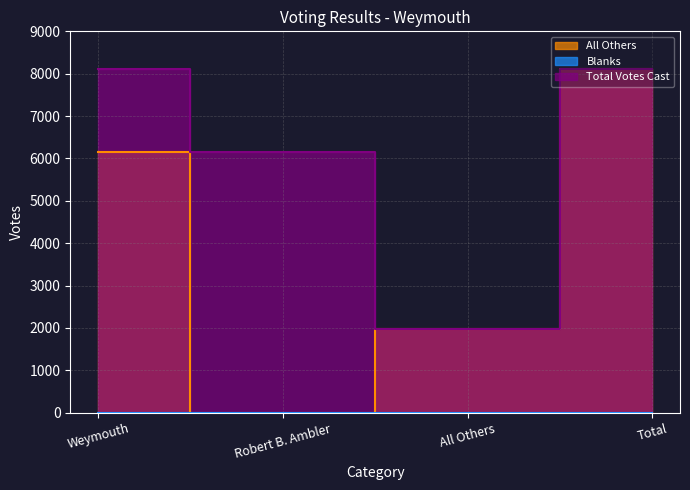

List the labels in order of Total Votes Cast value, largest first.

Weymouth, Total, Robert B. Ambler, All Others